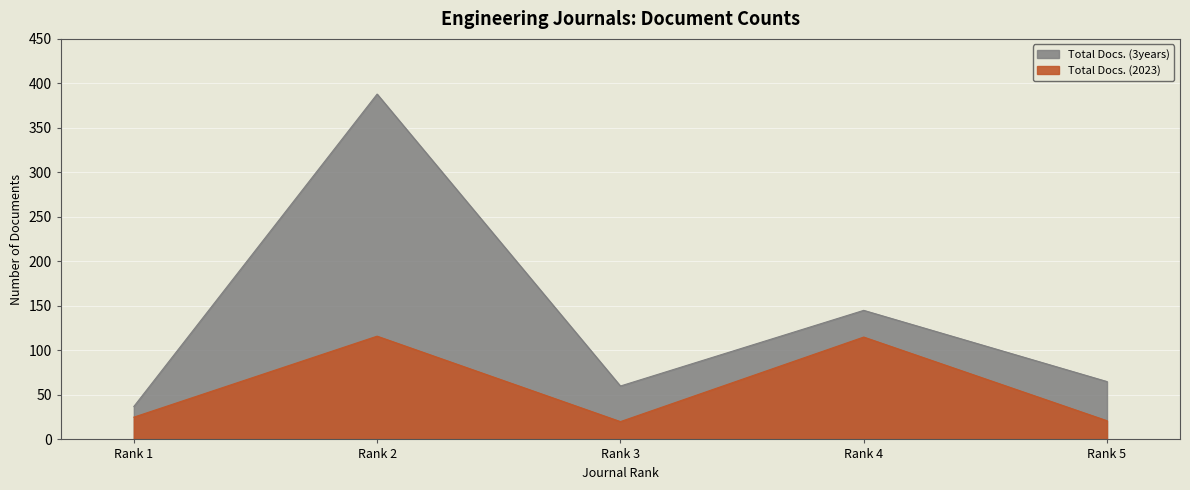

Reading left to right, list all the values displayed in this chart.

Total Docs. (3years): Rank 1=37	Rank 2=388	Rank 3=60	Rank 4=145	Rank 5=65
Total Docs. (2023): Rank 1=25	Rank 2=116	Rank 3=20	Rank 4=115	Rank 5=21